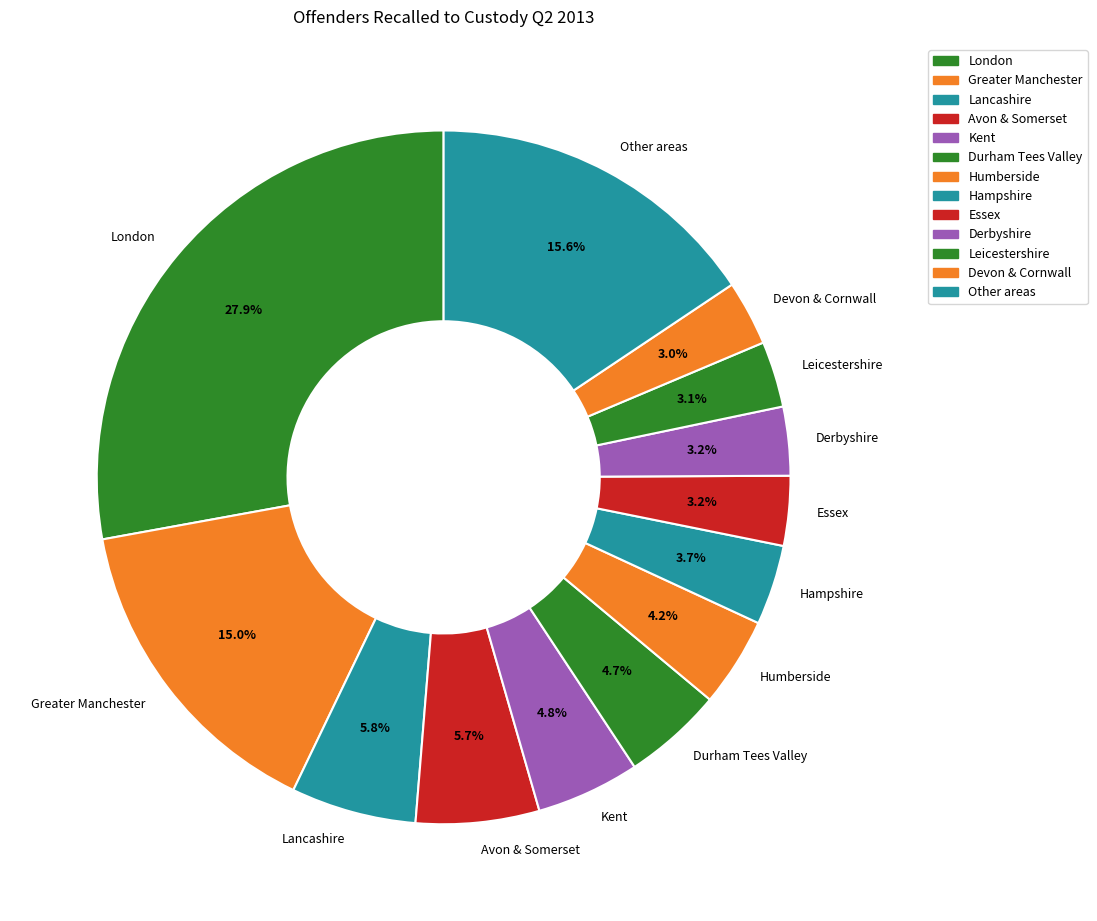

The Essex slice represents 16% of the pie. True or false?

False